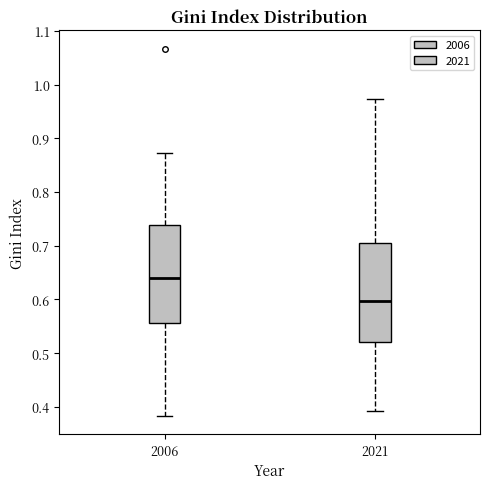

Where does the upper whisker of the box at x = 2021 end on the y-axis? The values are not printed on the chart, so give them approximately, as read against the axis.

0.97